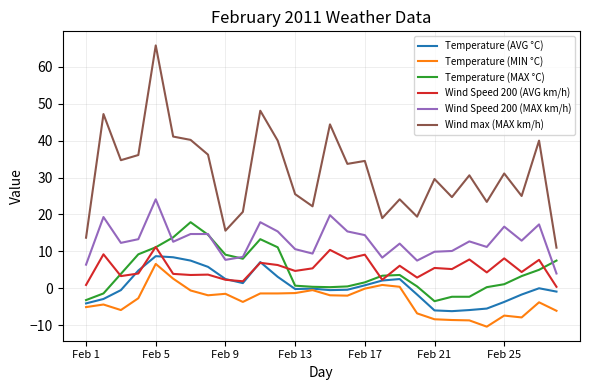

Is this an area chart (filled region under the line)?

No